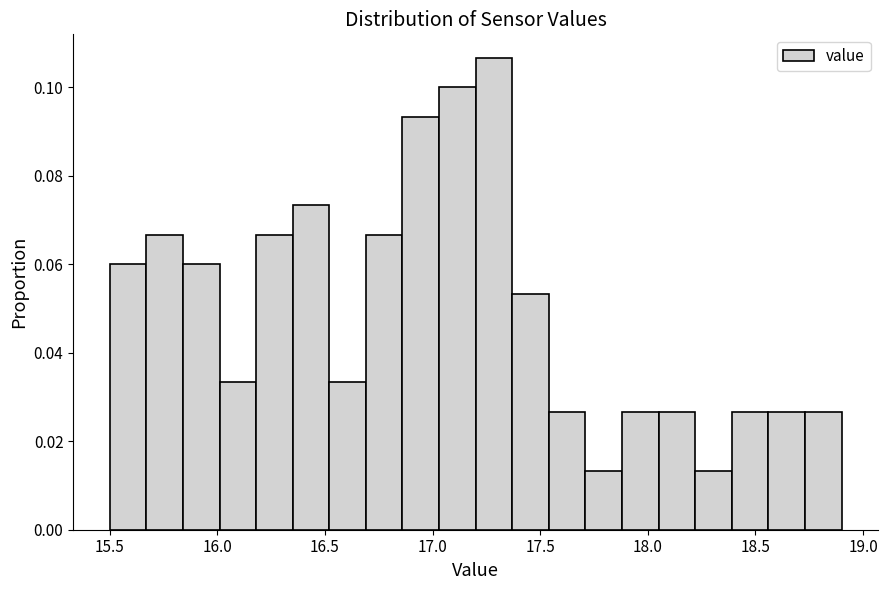

Read against the x-axis, roughly where is the centre of the tallest bar?

17.30